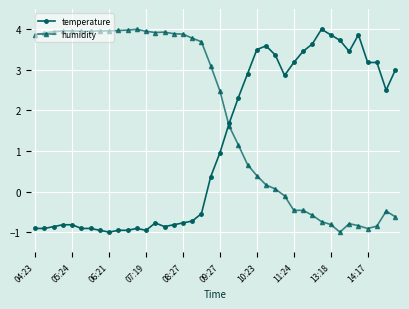

True or false: temperature has more than 0 interior local peaks.

True